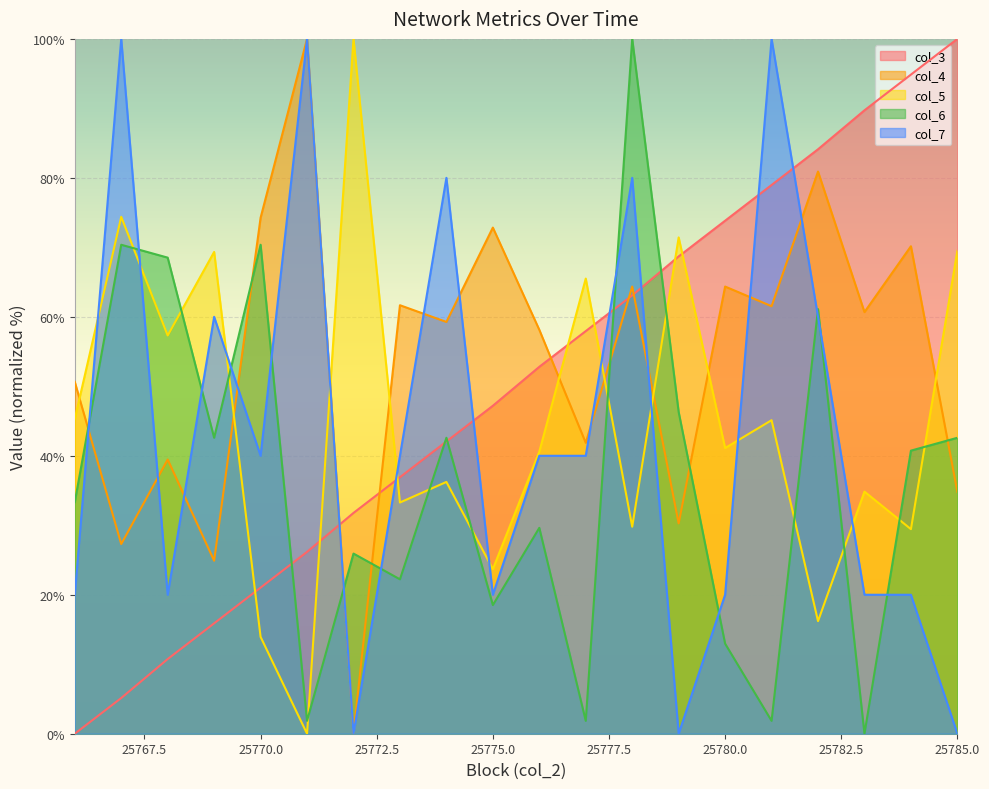

Which has a higher value, 25784 or 25775?

25784